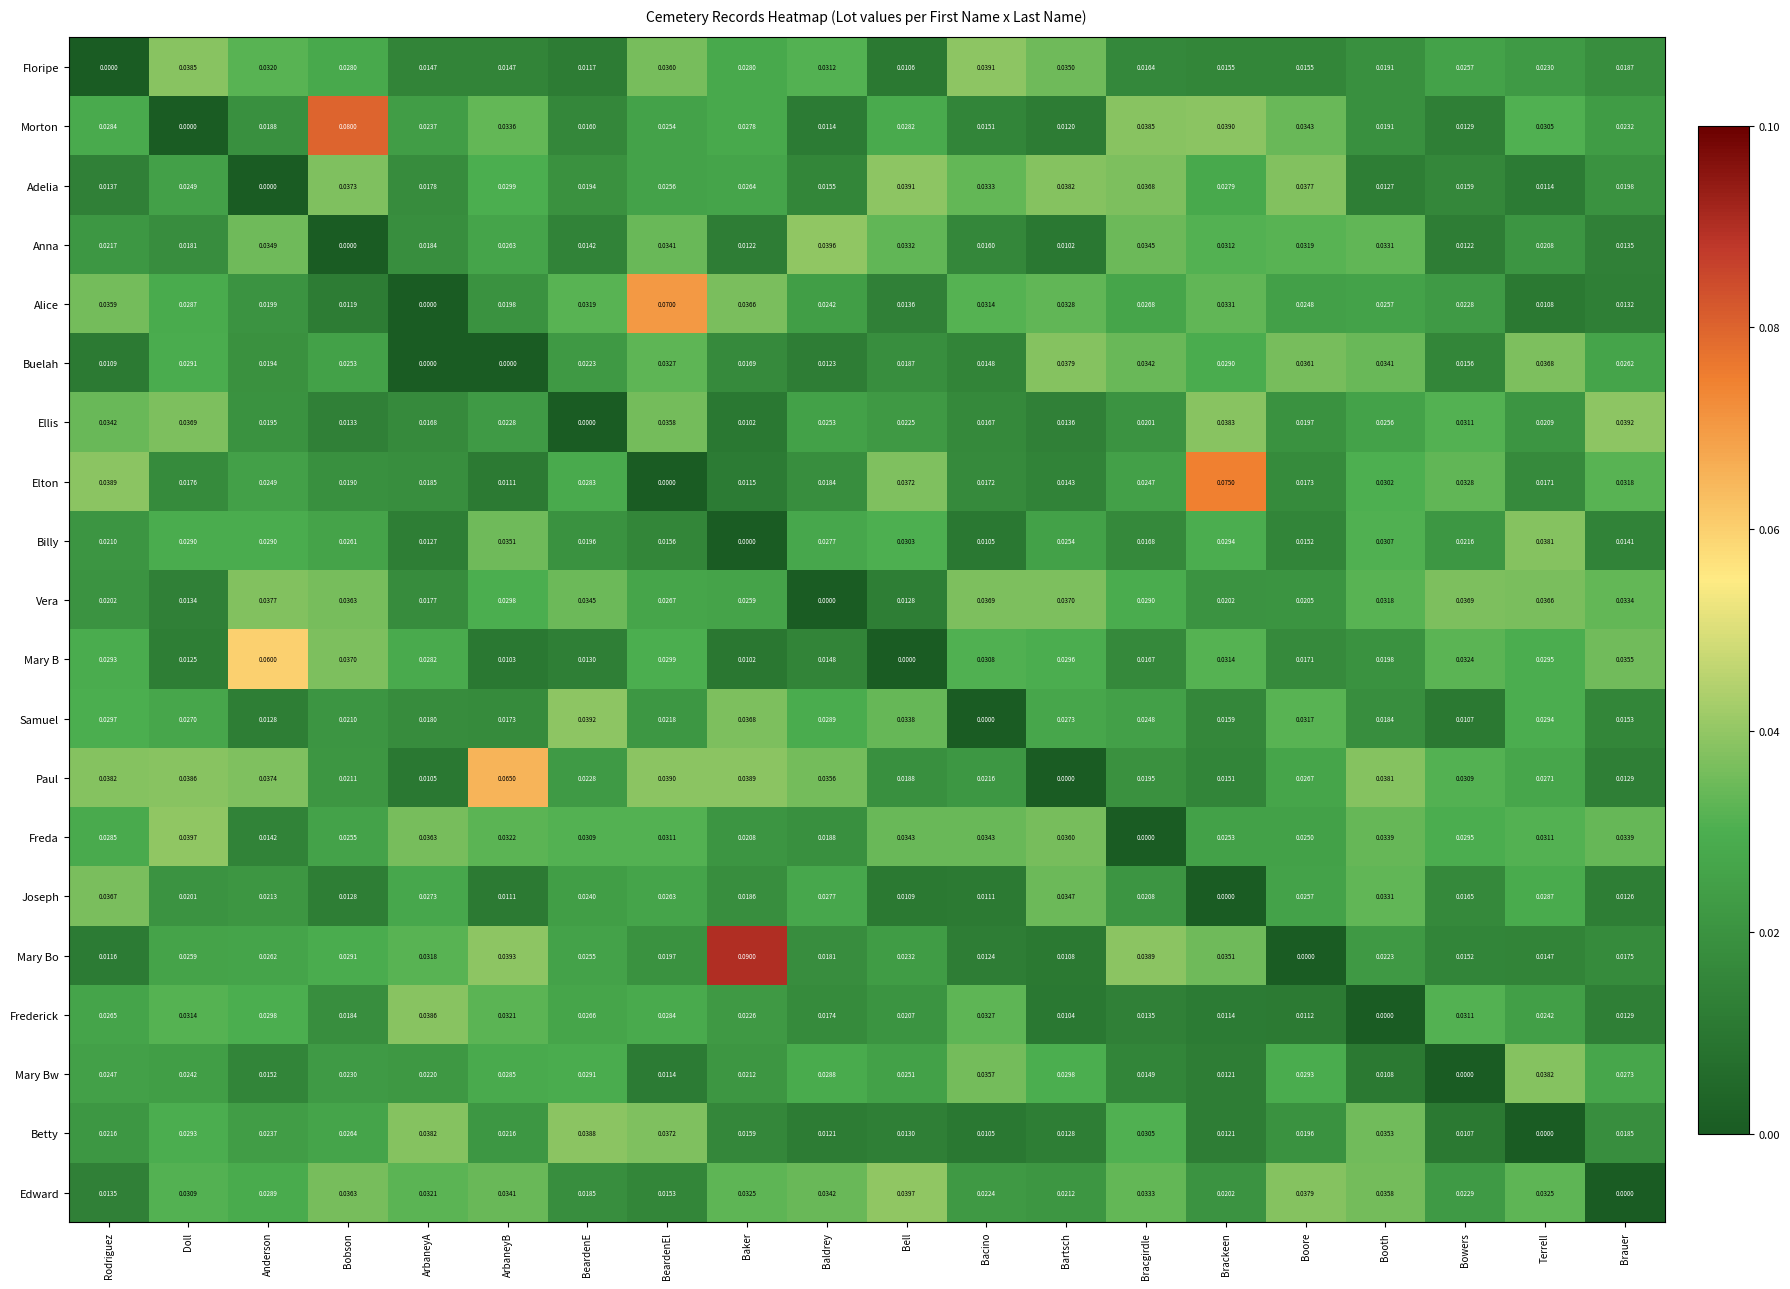

Which label corresponds to the largest value in the chart?

Baker